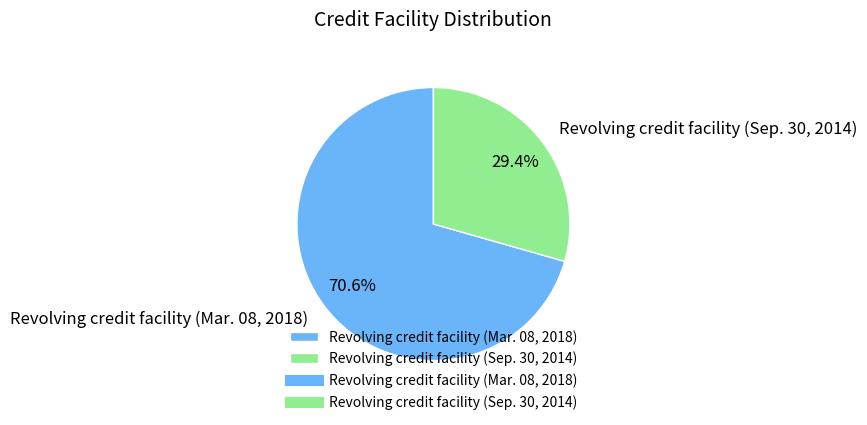

To the nearest percent, what portion does Revolving credit facility (Sep. 30, 2014) represent?

29%